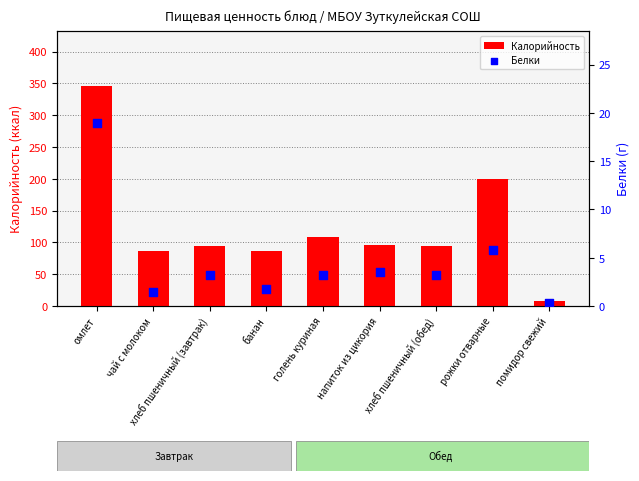

Which series has the widest spread of Y values?

Калорийность